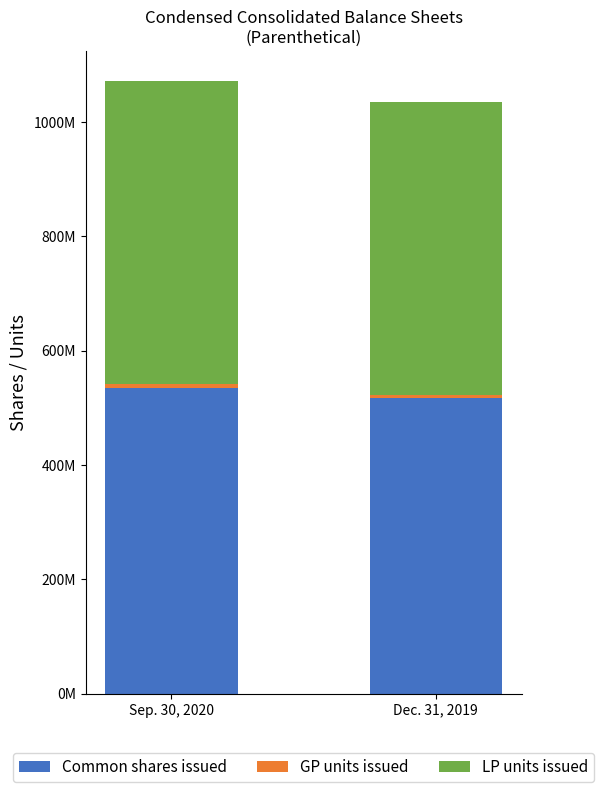

What position from the left is Sep. 30, 2020?

1